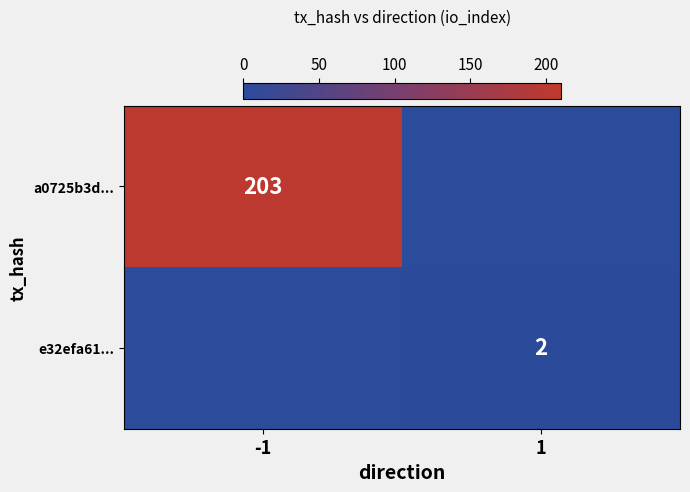

The e32efa61... series shows 2 at 1. True or false?

True